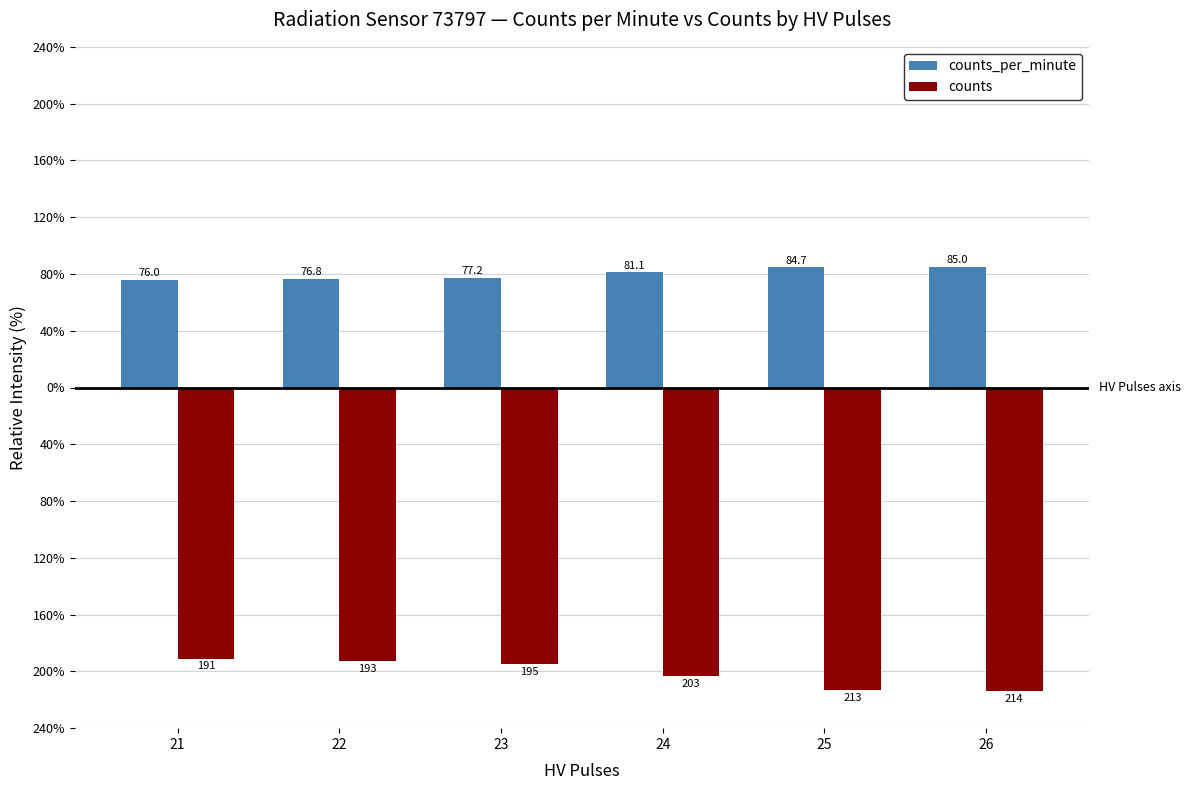

What is the difference between the highest and lowest values at 21?

267.0